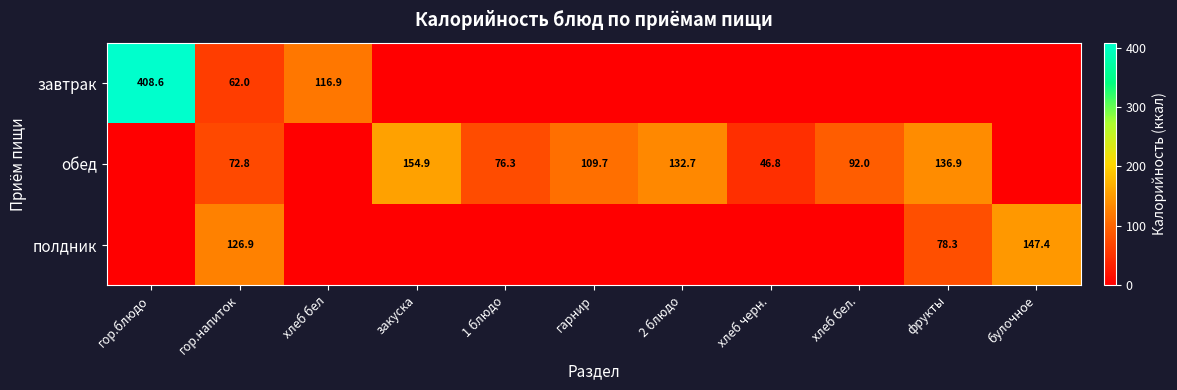

The value of обед at хлеб бел. is 63.8. True or false?

False